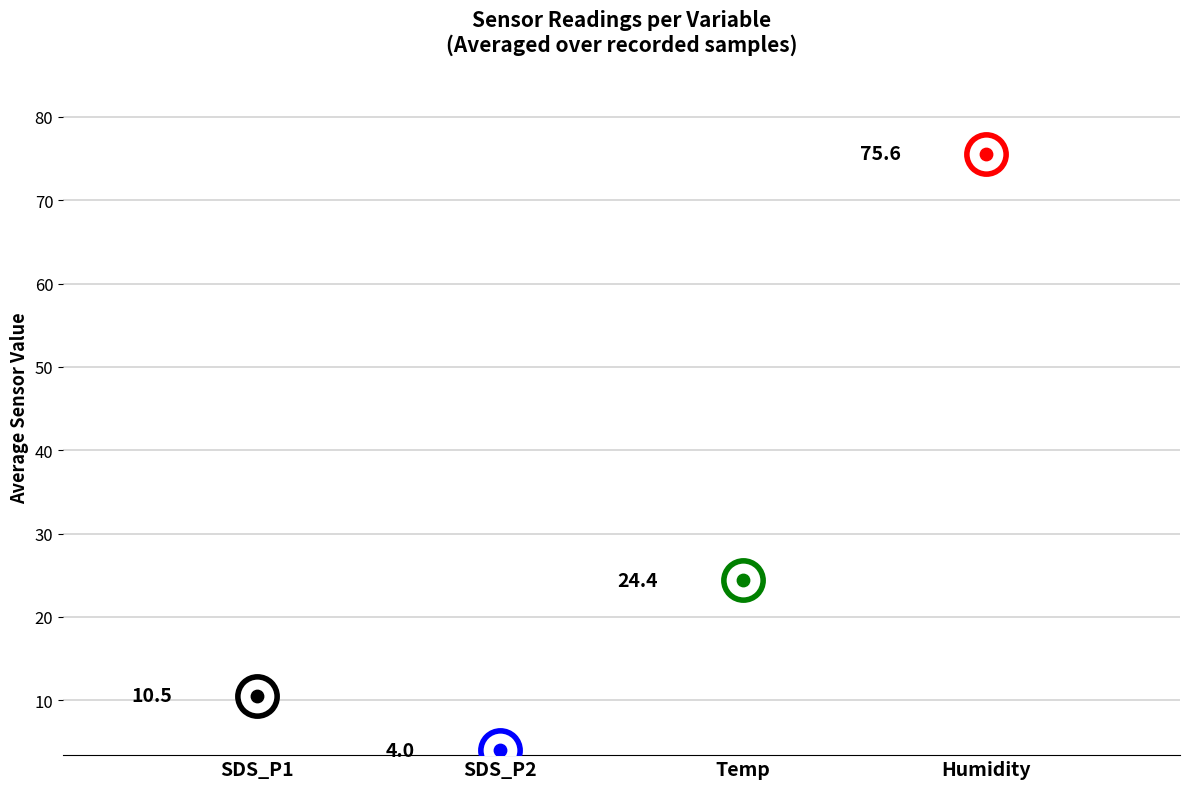

Which series reaches the maximum Y coordinate?

Humidity